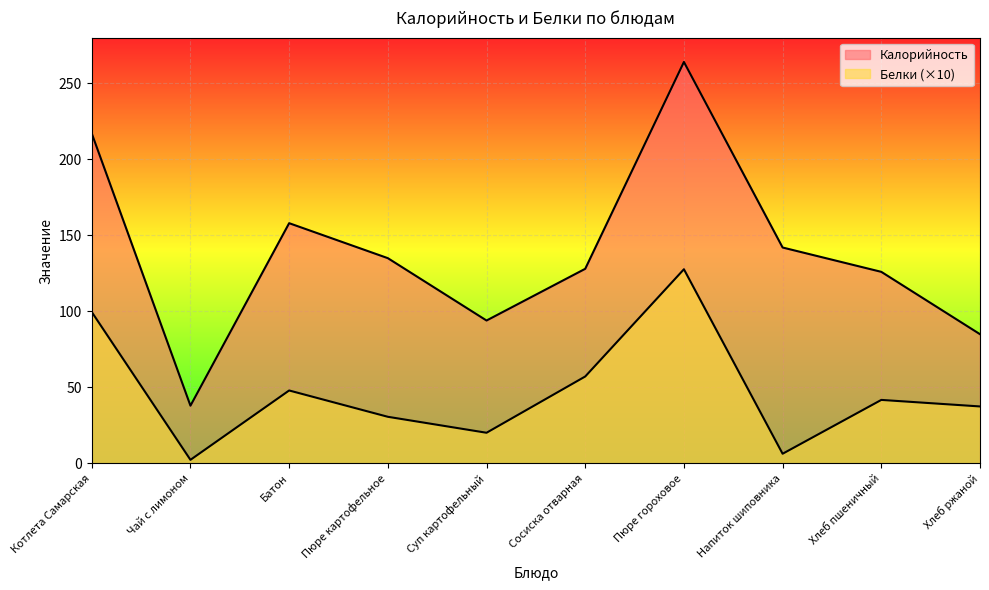

Where is the first local minimum for Калорийность?

Чай с лимоном